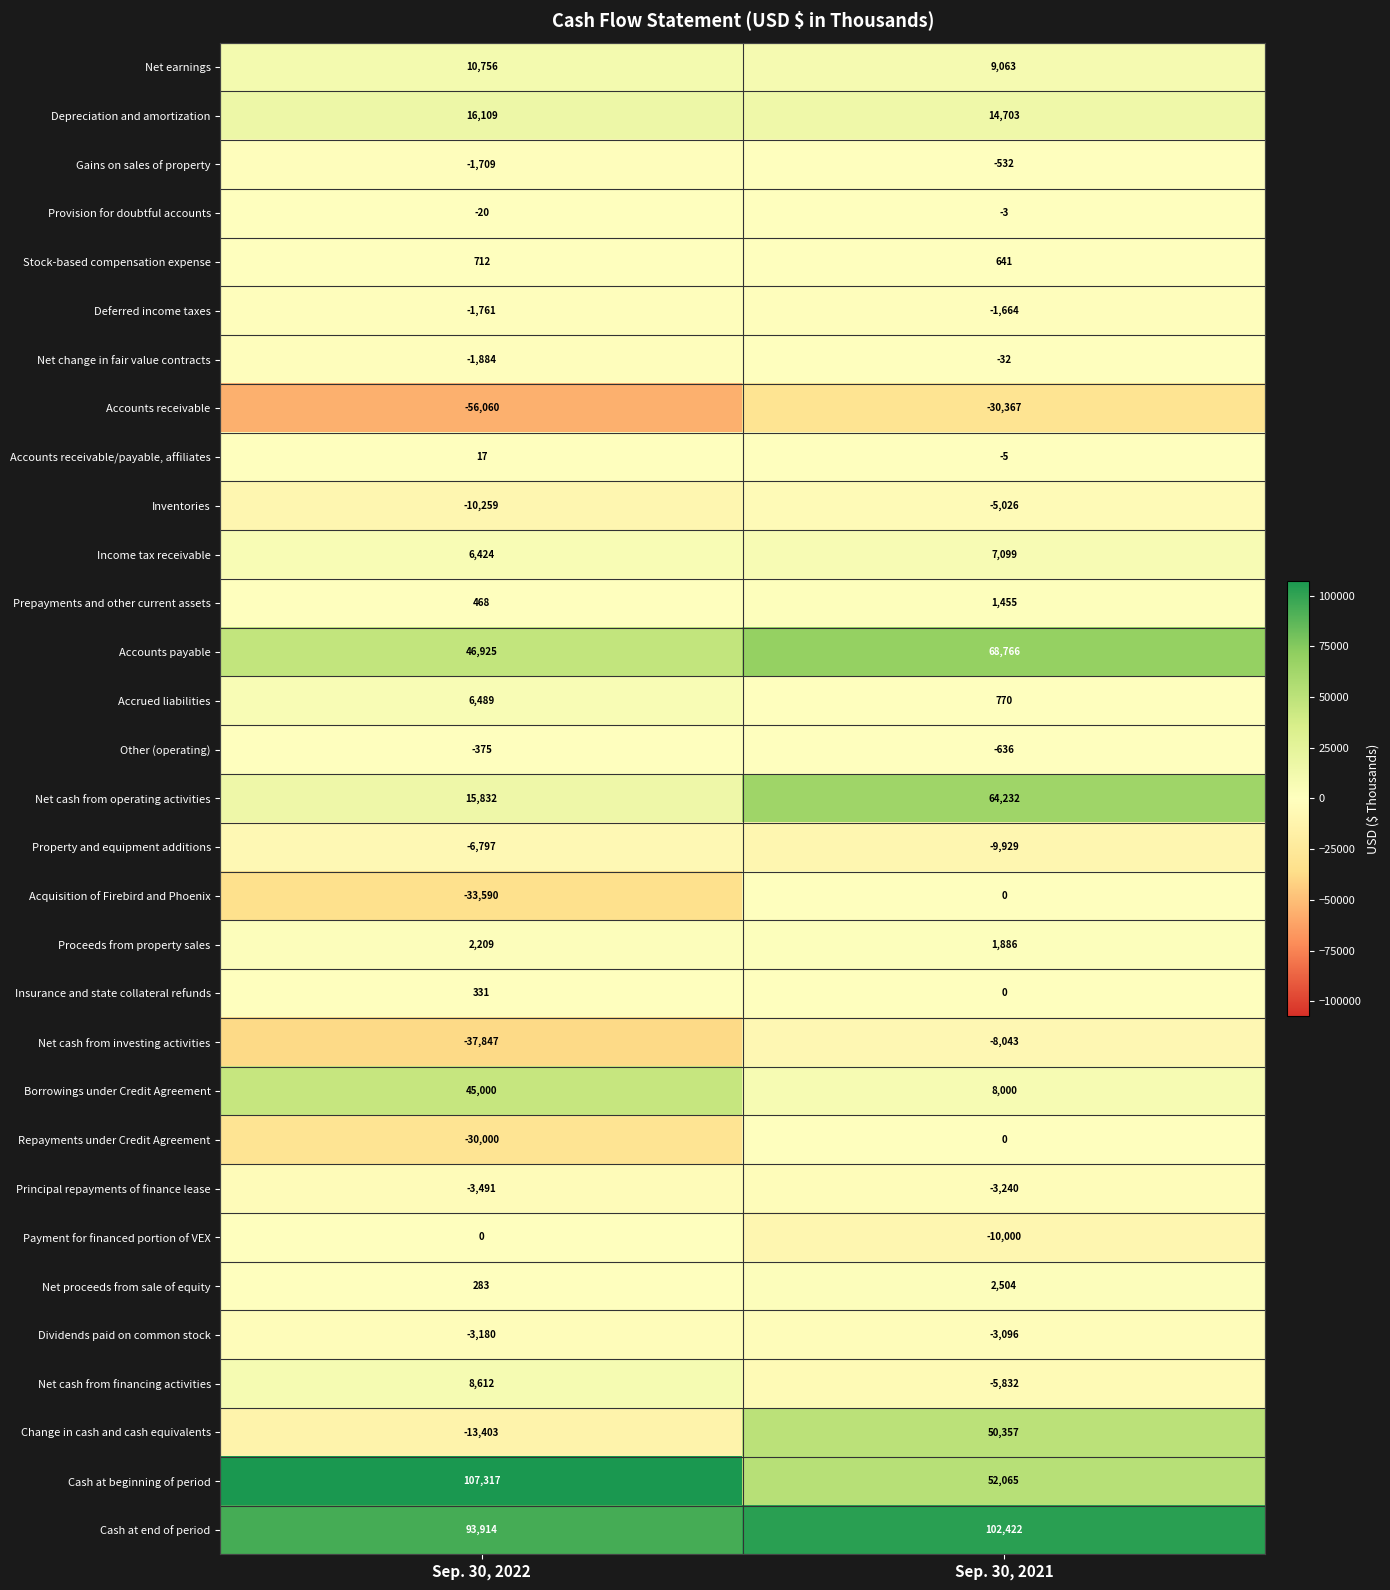

List the labels in order of Deferred income taxes value, smallest first.

Sep. 30, 2022, Sep. 30, 2021